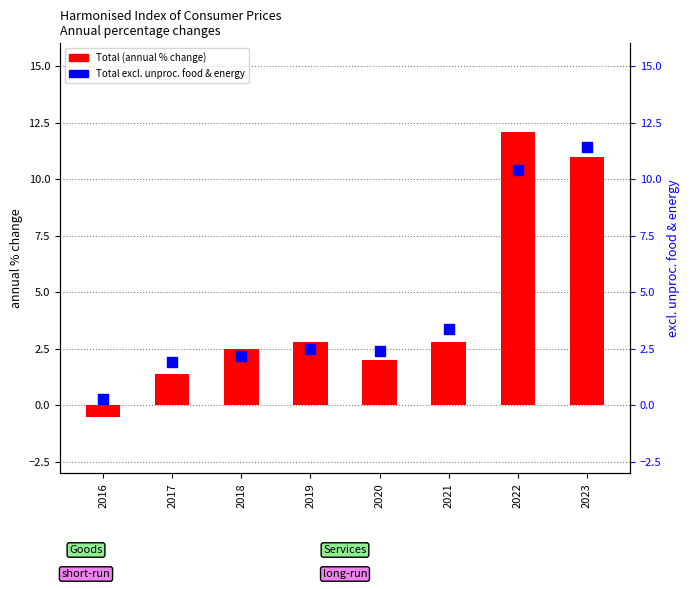

At which category is the sum across all series the highest?

2022